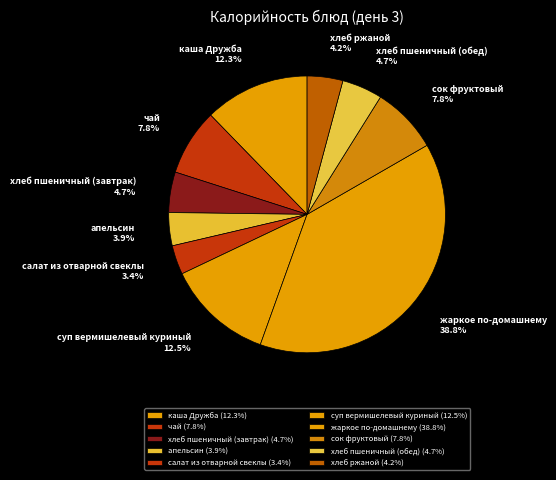

The жаркое по-домашнему slice represents 52% of the pie. True or false?

False